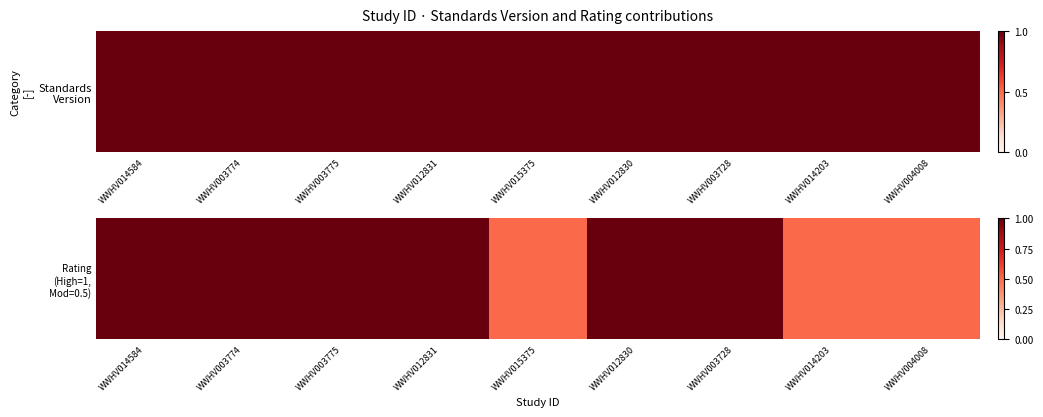

How many values are below 1?

3